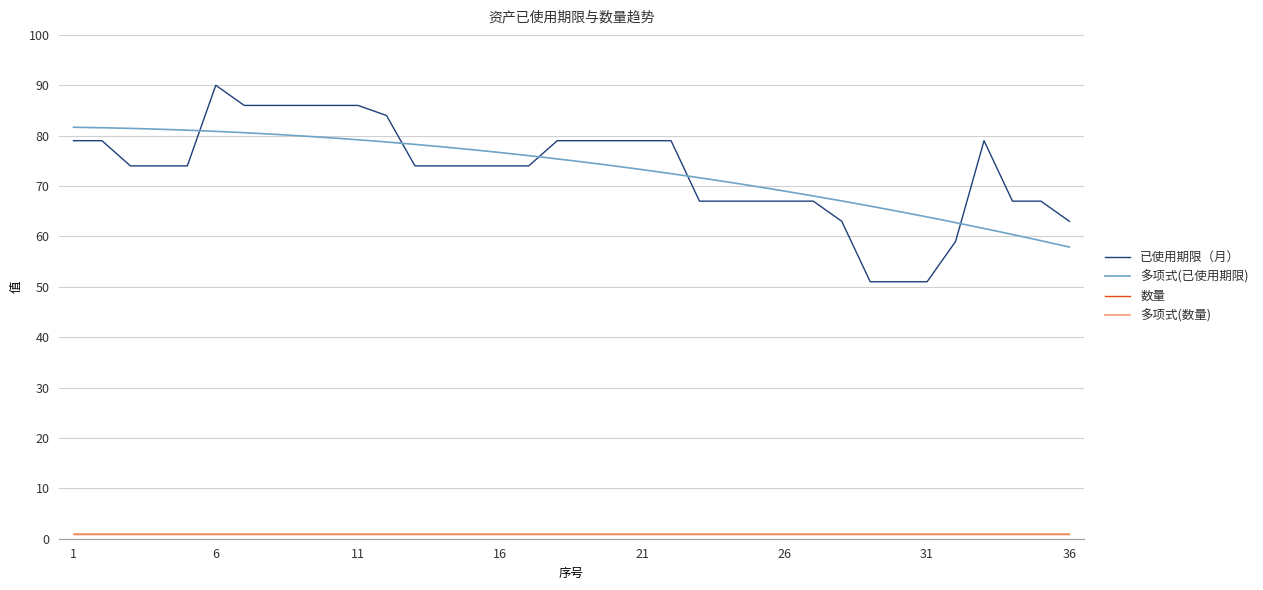

The value at 31 is 51. True or false?

True